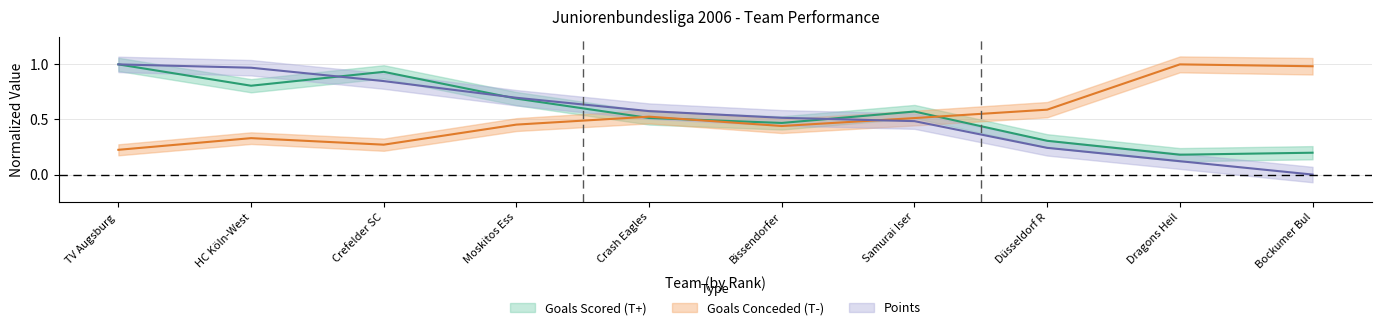

What position from the left is Düsseldorf R?

8